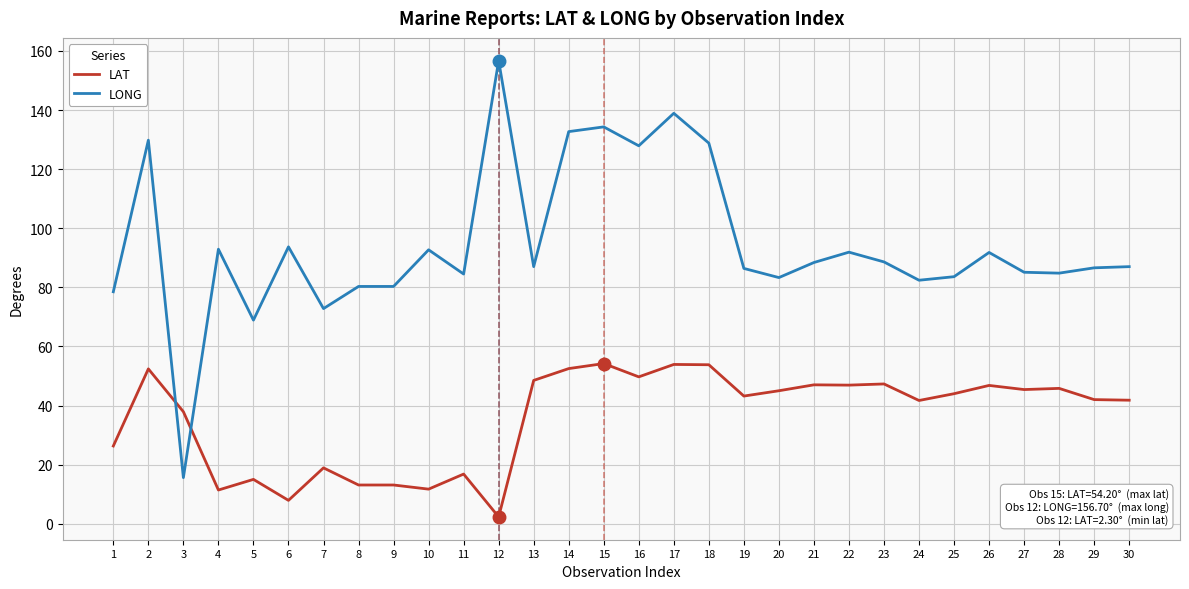

How many intersections are there between LAT and LONG?

2